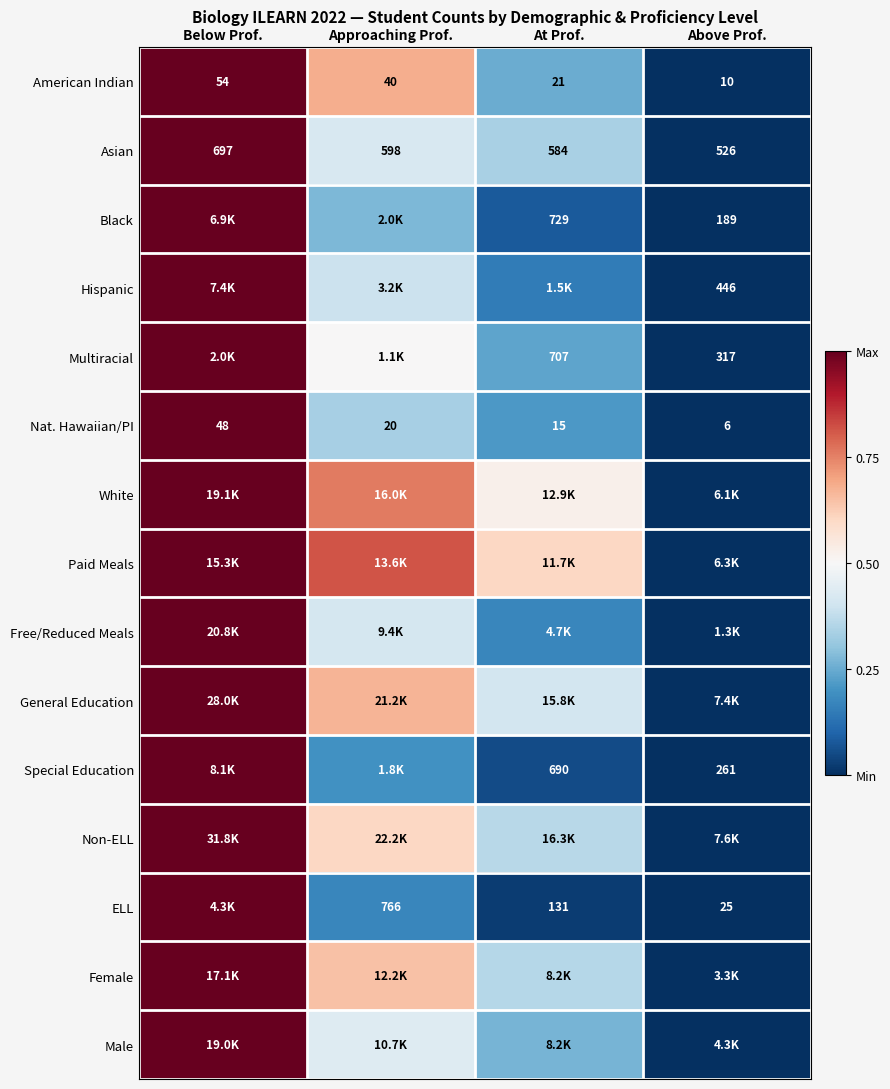

Rank the categories by Nat. Hawaiian/PI value from highest to lowest.

Below Prof., Approaching Prof., At Prof., Above Prof.